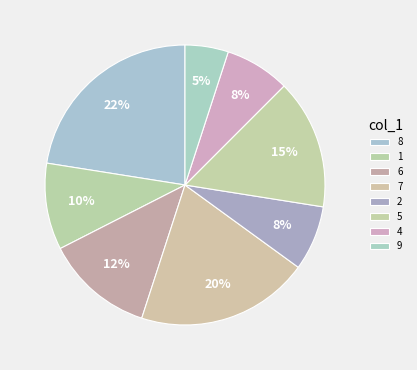

Count the number of slices in the pie.

8